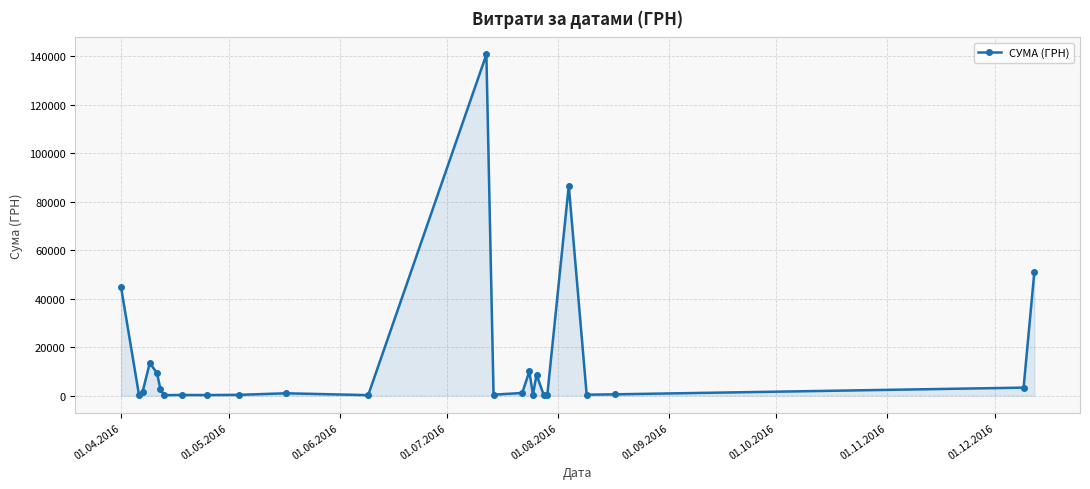

What is the average value?

15083.1